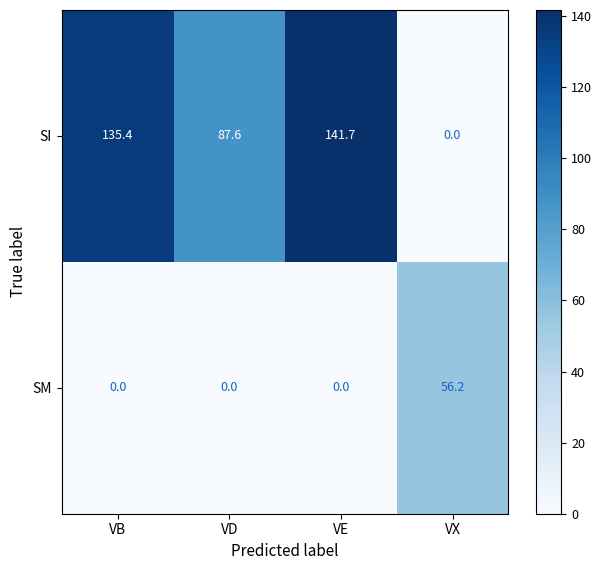

Which series has the largest total across all categories?

SI